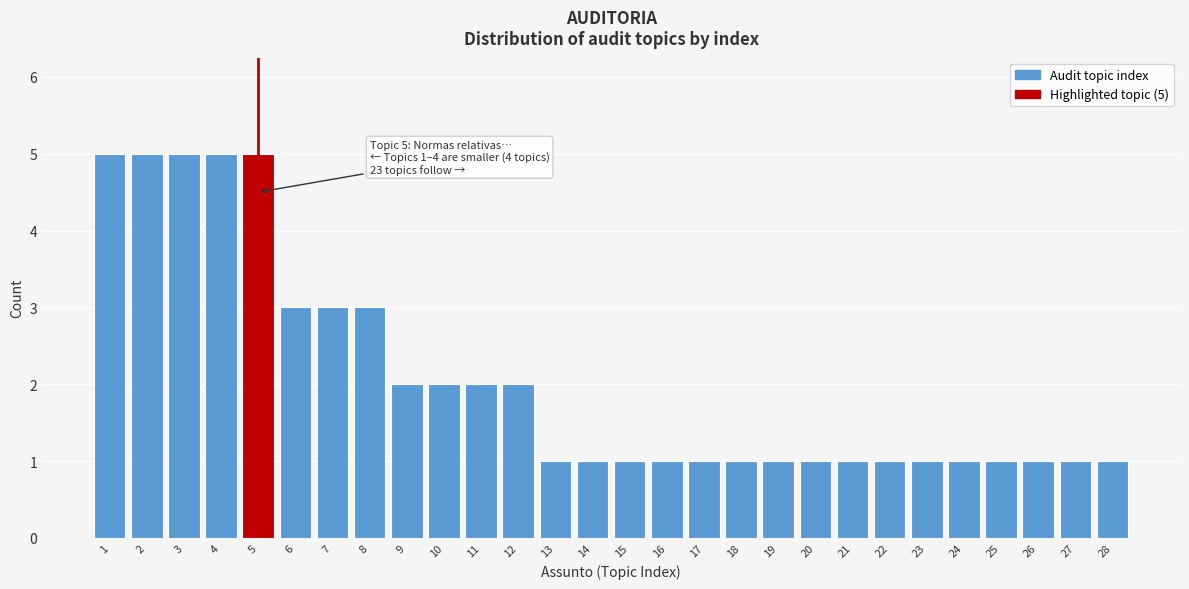

Reading right to left, transcribe all the data shown in this chart.

1	1	1	1	1	1	1	1	1	1	1	1	1	1	1	1	2	2	2	2	3	3	3	5	5	5	5	5